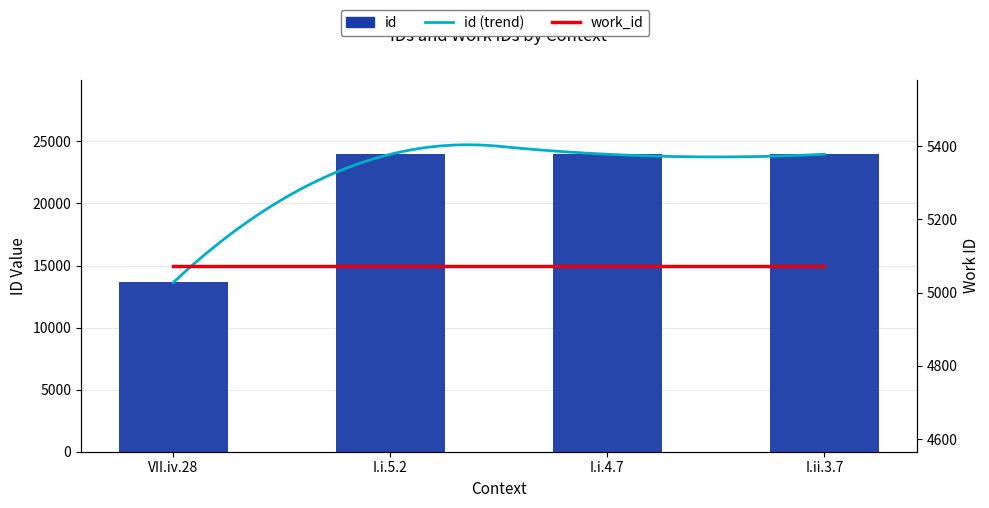

Reading right to left, transcribe all the data shown in this chart.

I.ii.3.7=23965	I.i.4.7=23963	I.i.5.2=23962	VII.iv.28=13634